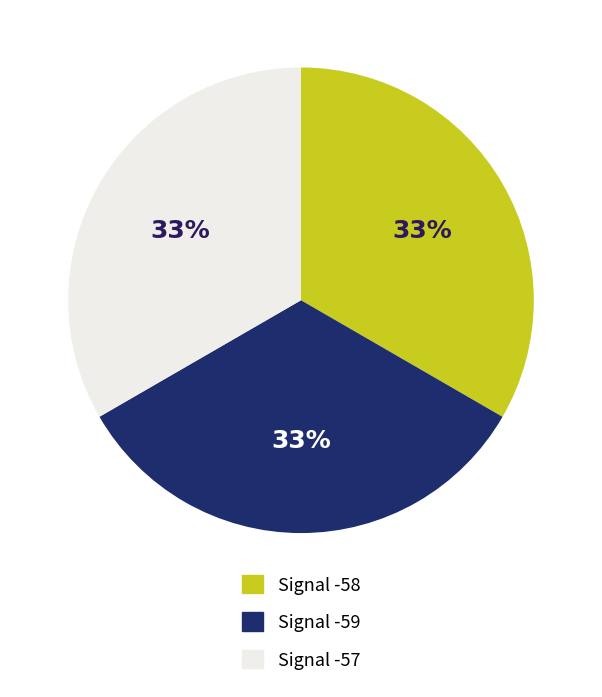

Is there any slice that represents more than half of the pie?

No